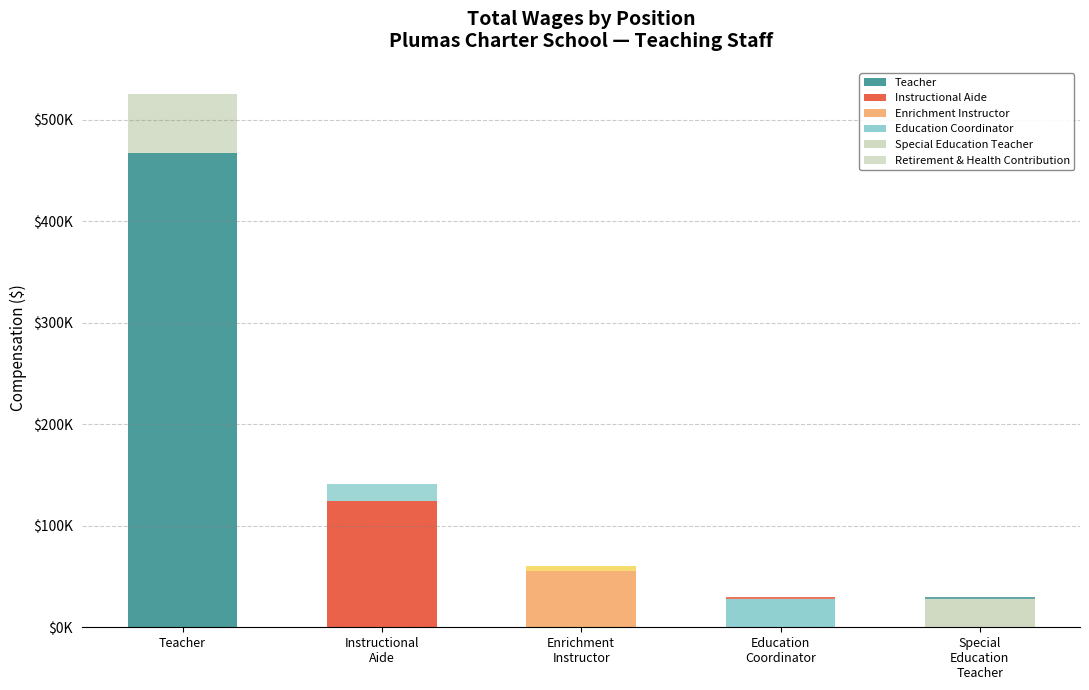

What is the change in value from Enrichment
Instructor to Education
Coordinator?

-28155